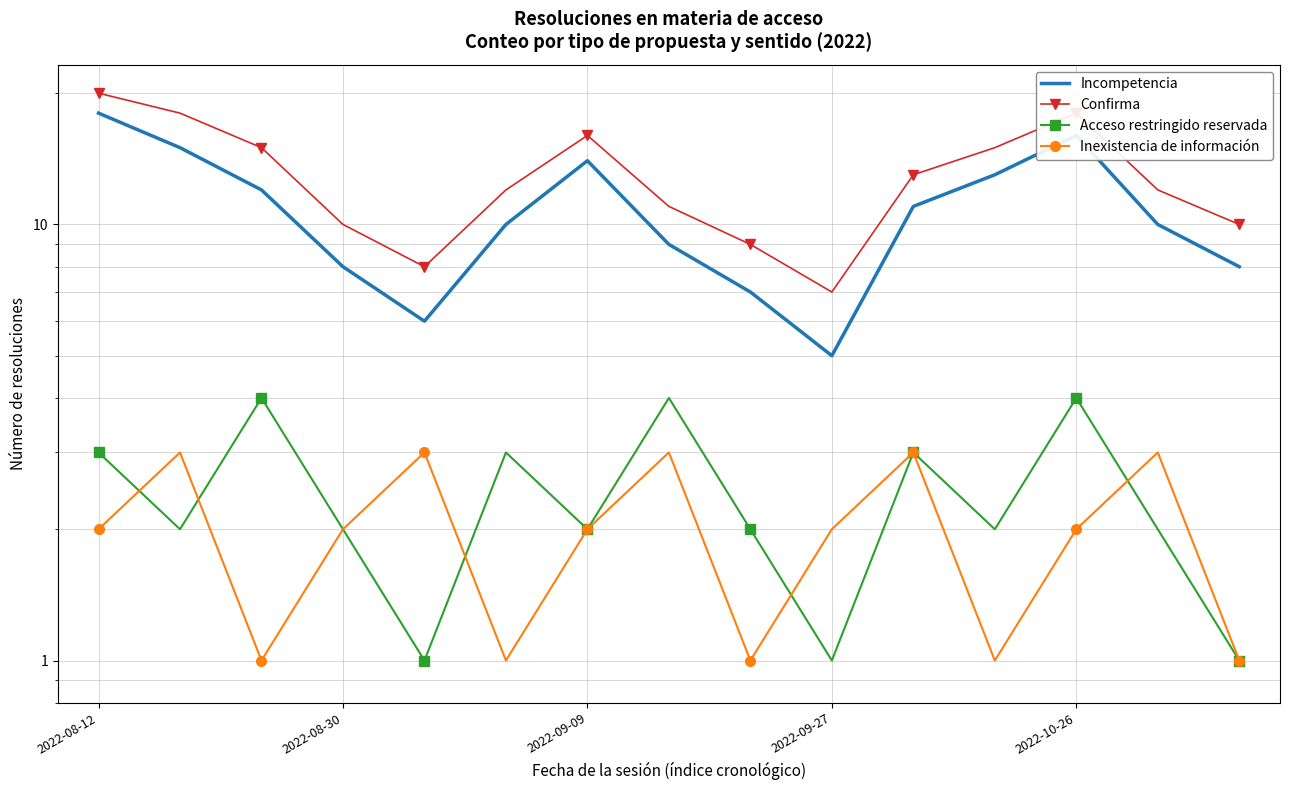

Which category has the highest value across all series?

2022-08-12